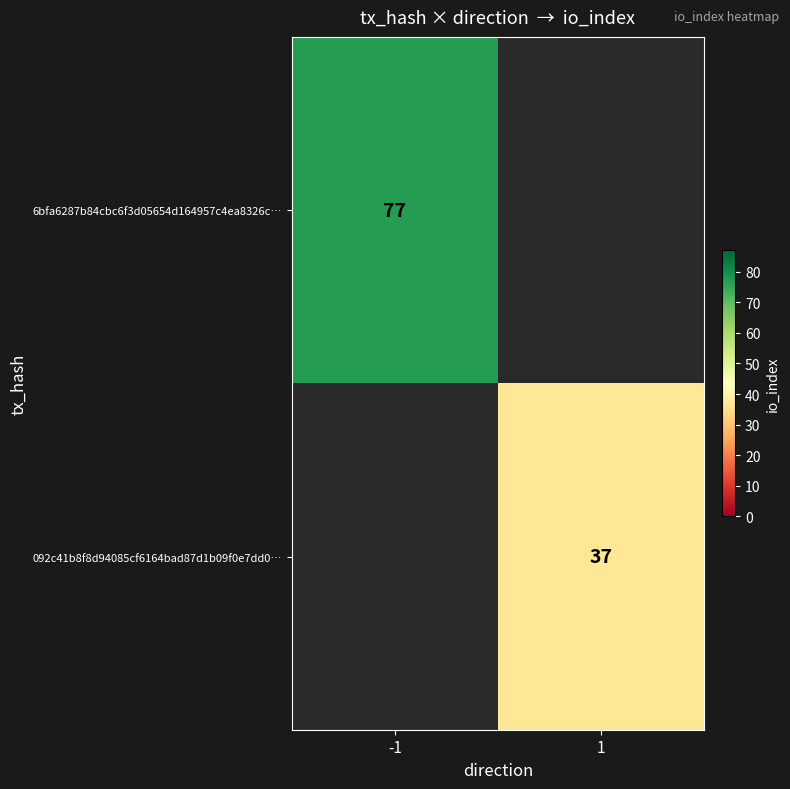

List the series in order of their overall mean, highest first.

6bfa6287b84cbc6f3d05654d164957c4ea8326c…, 092c41b8f8d94085cf6164bad87d1b09f0e7dd0…